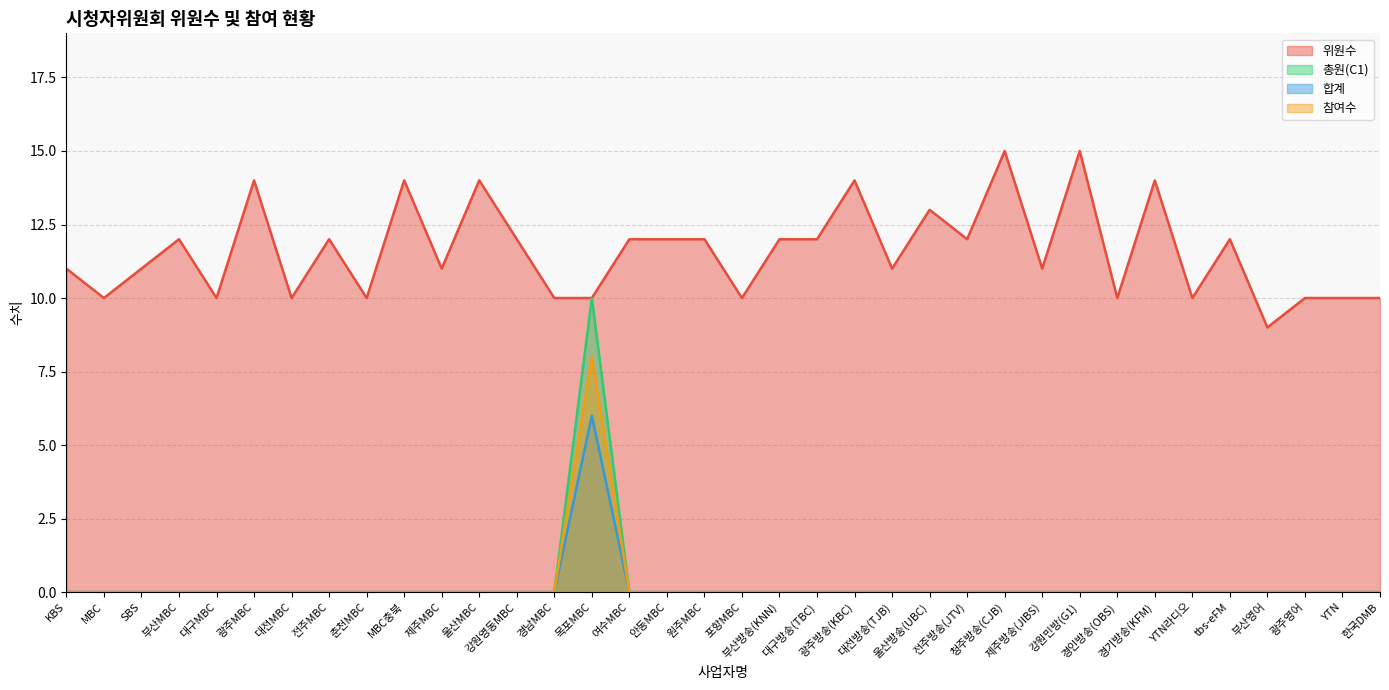

What are all the series names shown in the legend?

위원수, 총원(C1), 합계, 참여수